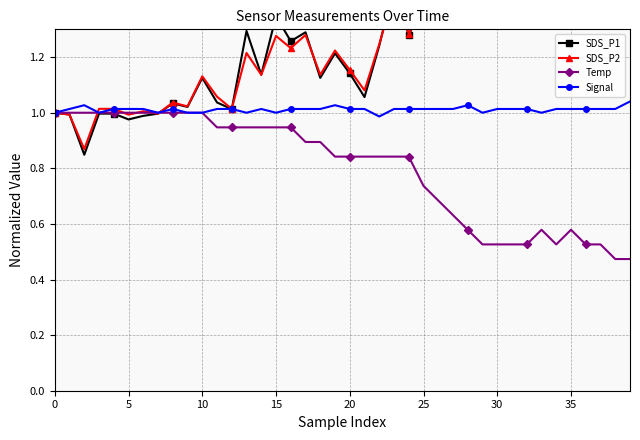

True or false: Temp has a value of 1.0 at 10.

True